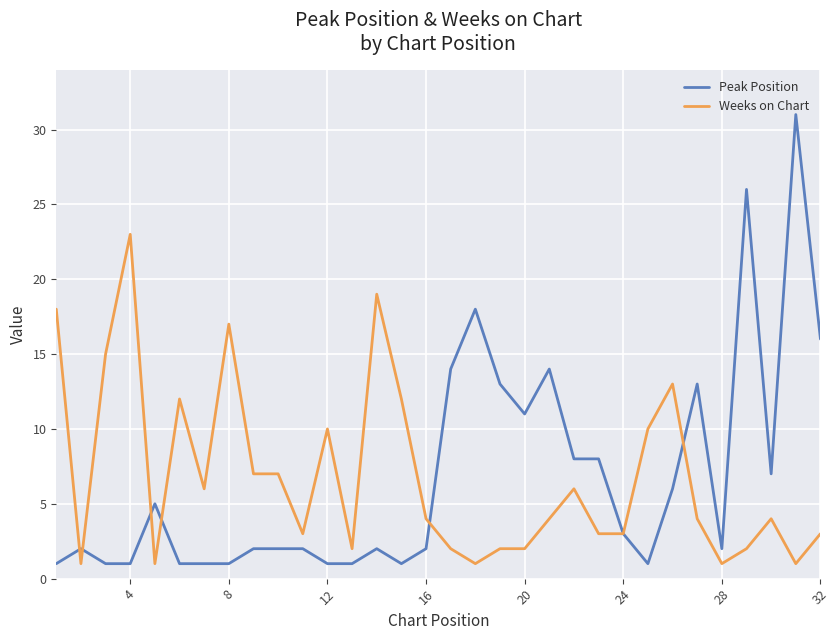

What is the highest value of the Peak Position series?

31